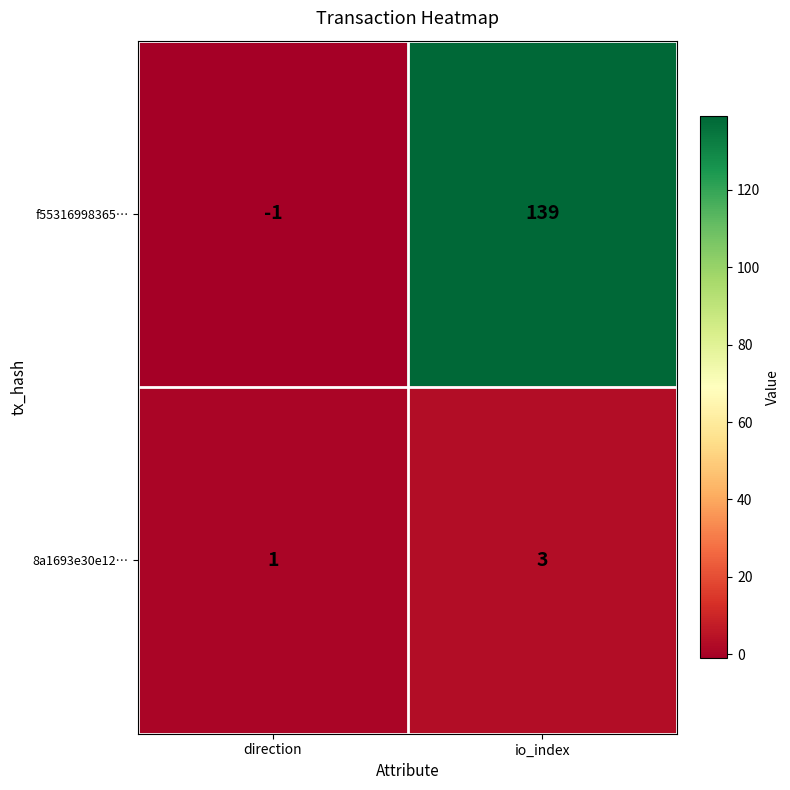

Reading left to right, what are all the values shown in this chart?

f55316998365…: direction=-1	io_index=139
8a1693e30e12…: direction=1	io_index=3